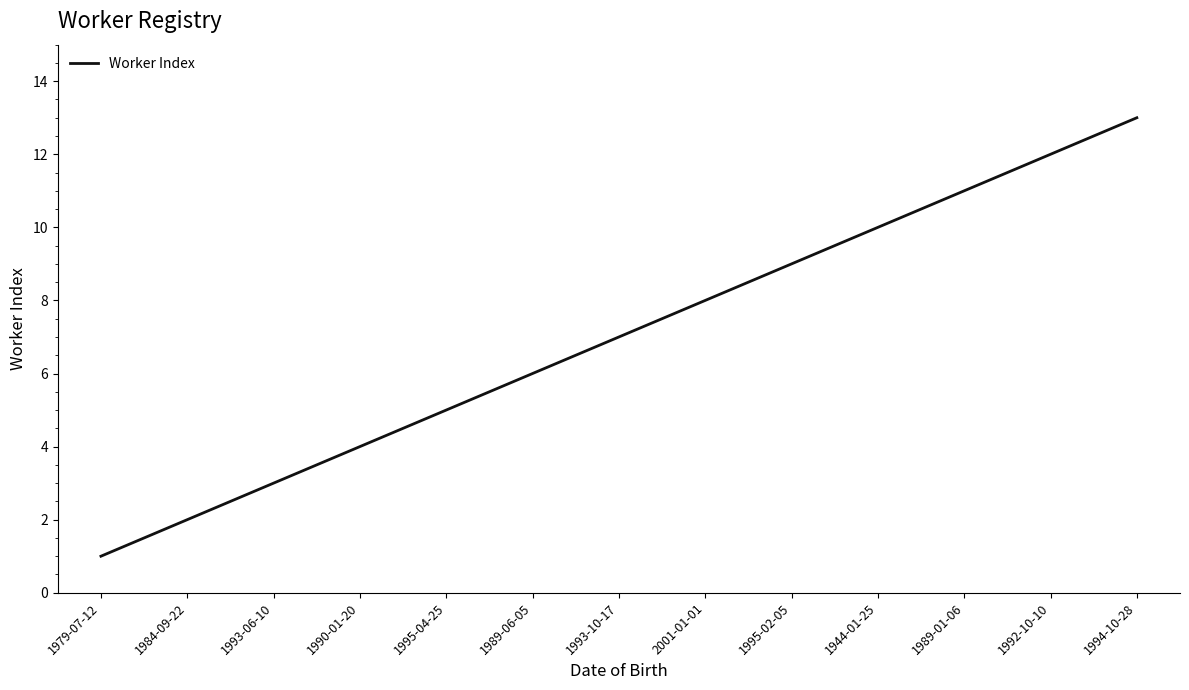

Reading right to left, transcribe all the data shown in this chart.

13	12	11	10	9	8	7	6	5	4	3	2	1